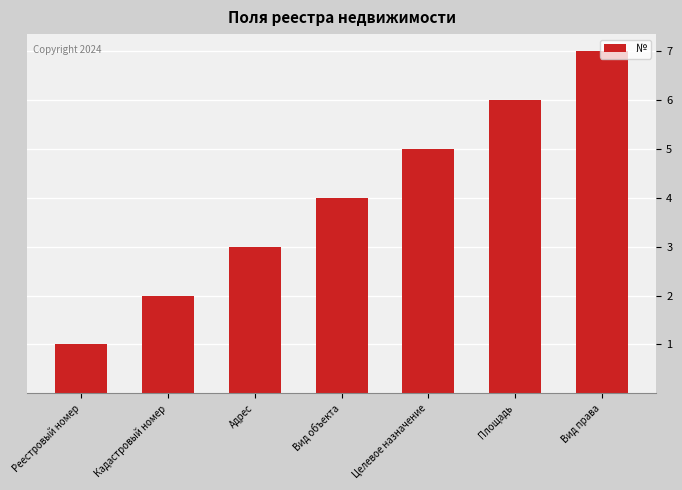

What is the label of the 1st bar from the right?

Вид права